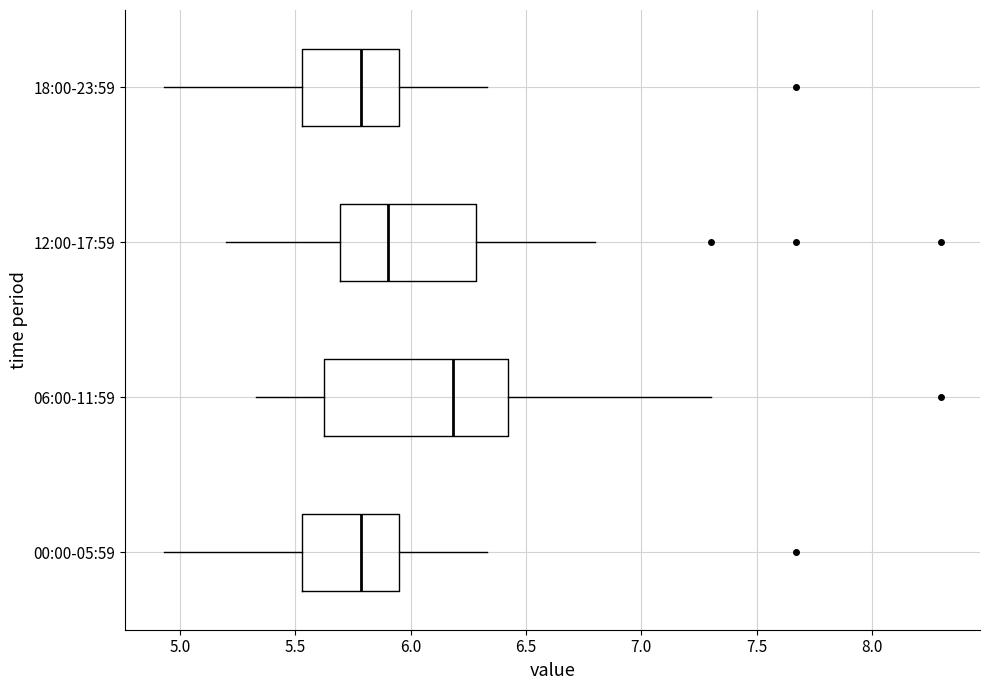

Where does the right whisker of the box for 18:00-23:59 end on the x-axis? The values are not printed on the chart, so give them approximately, as read against the axis.

6.35